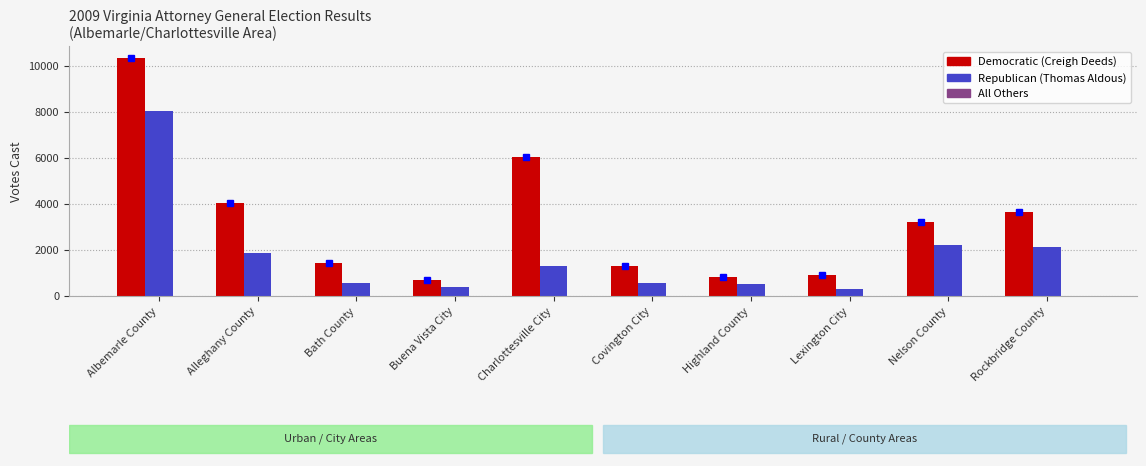

How many data points does each series have?

10